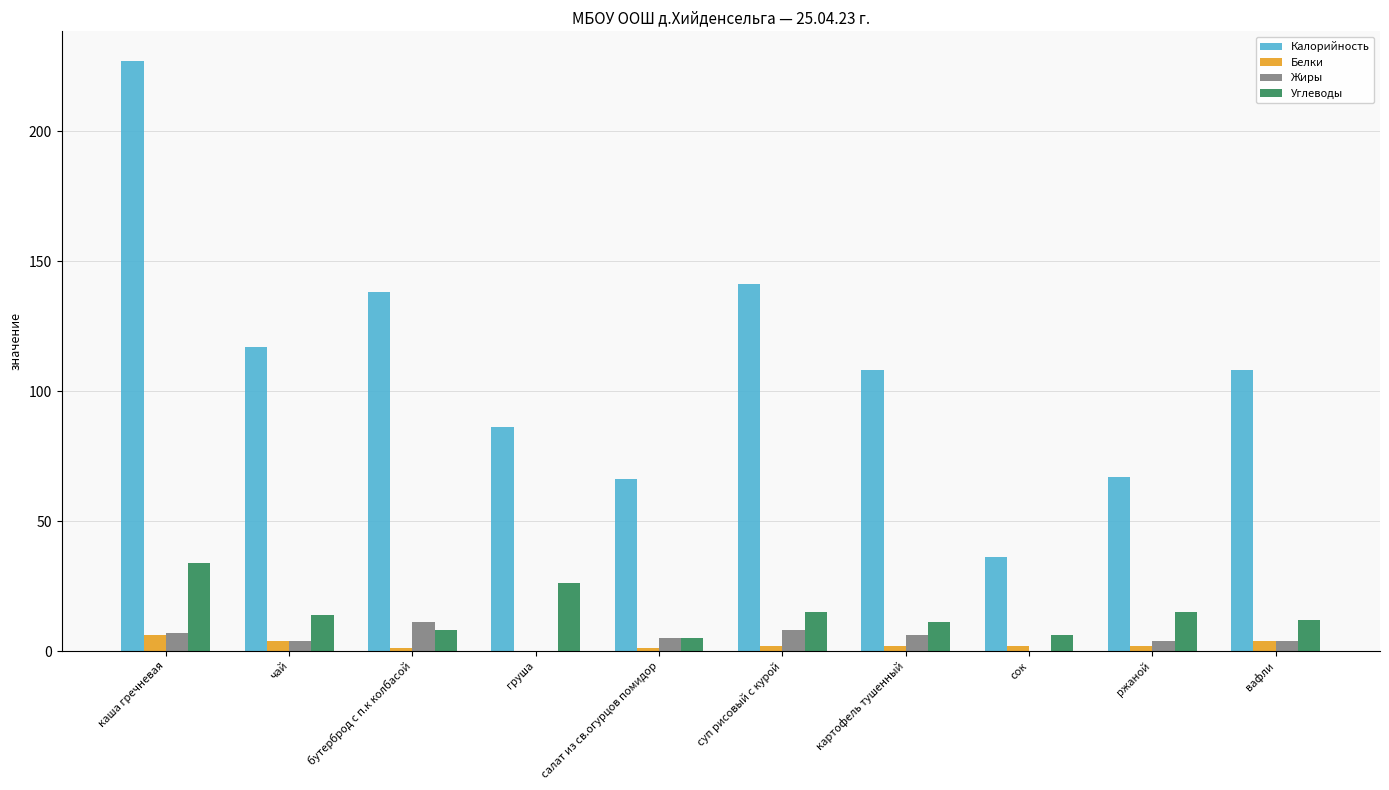

True or false: Белки has a value of 6 at каша гречневая.

True